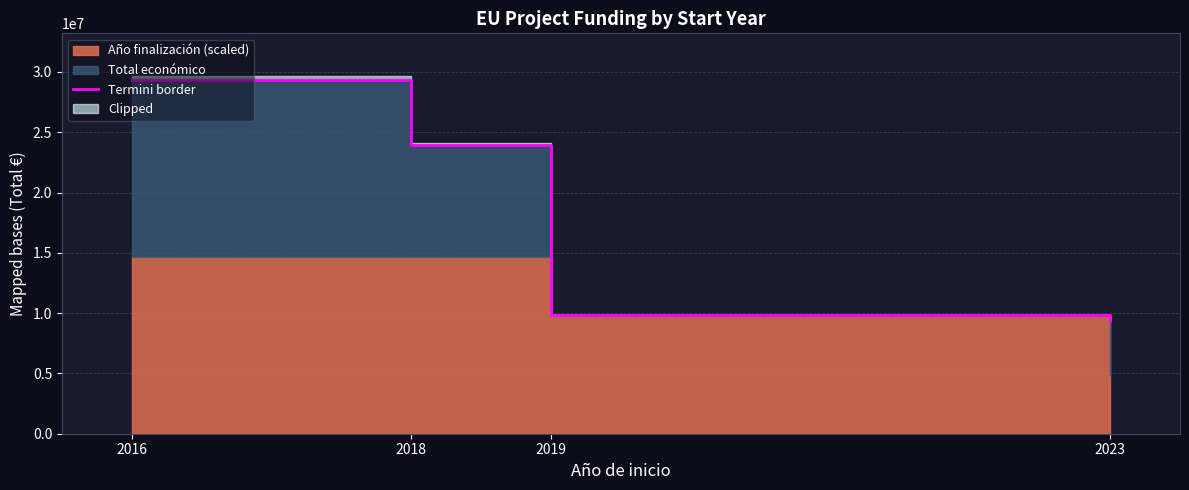

What is the difference between the maximum and minimum values?

20010184.8